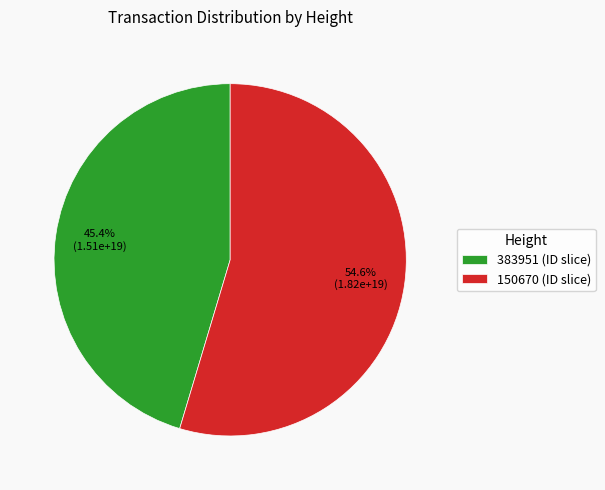

What is the ratio of the value at 150670 (ID slice) to the value at 383951 (ID slice)?

1.2